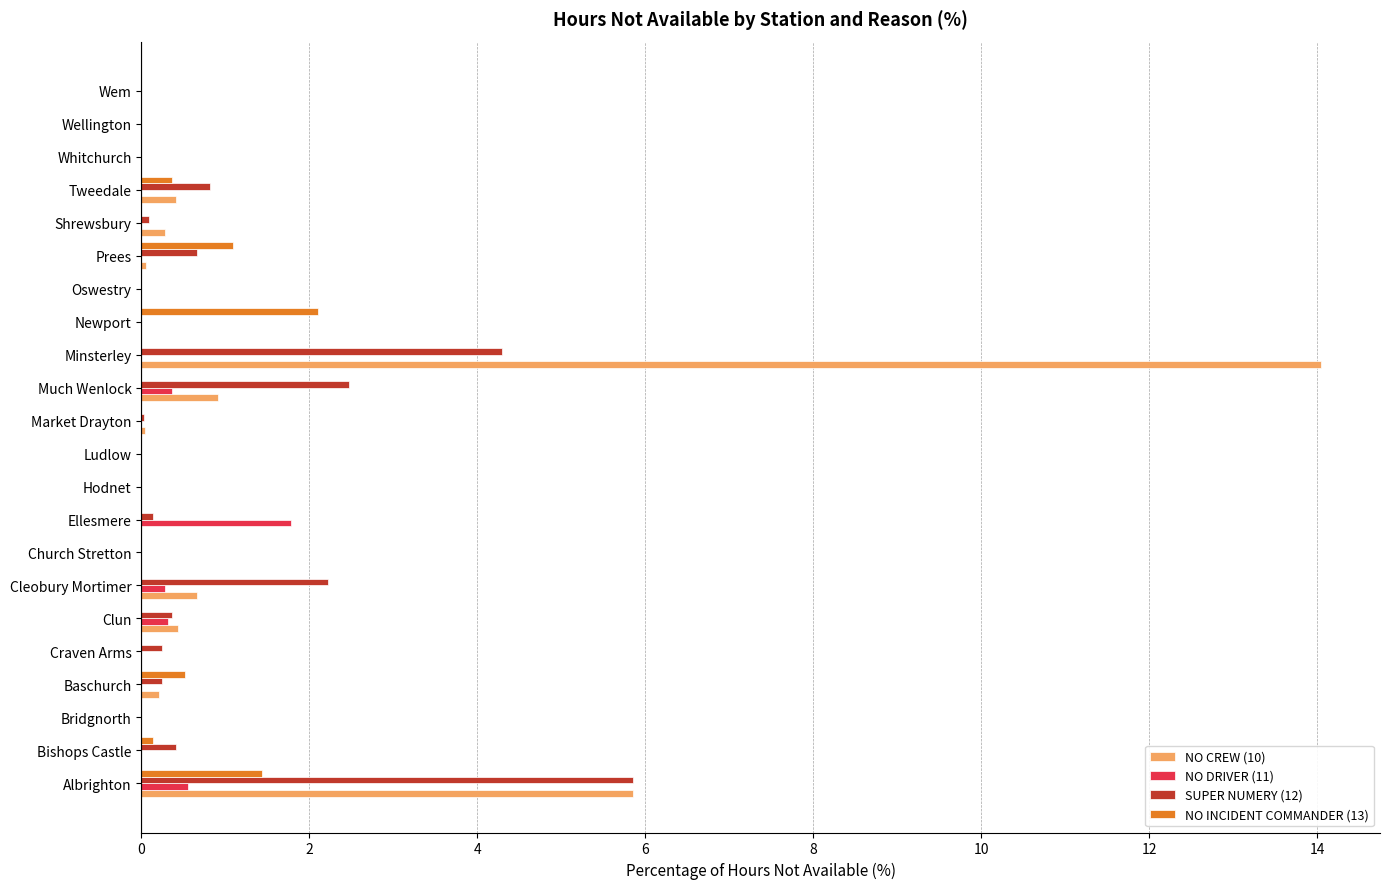

Which series has the largest total across all categories?

NO CREW (10)